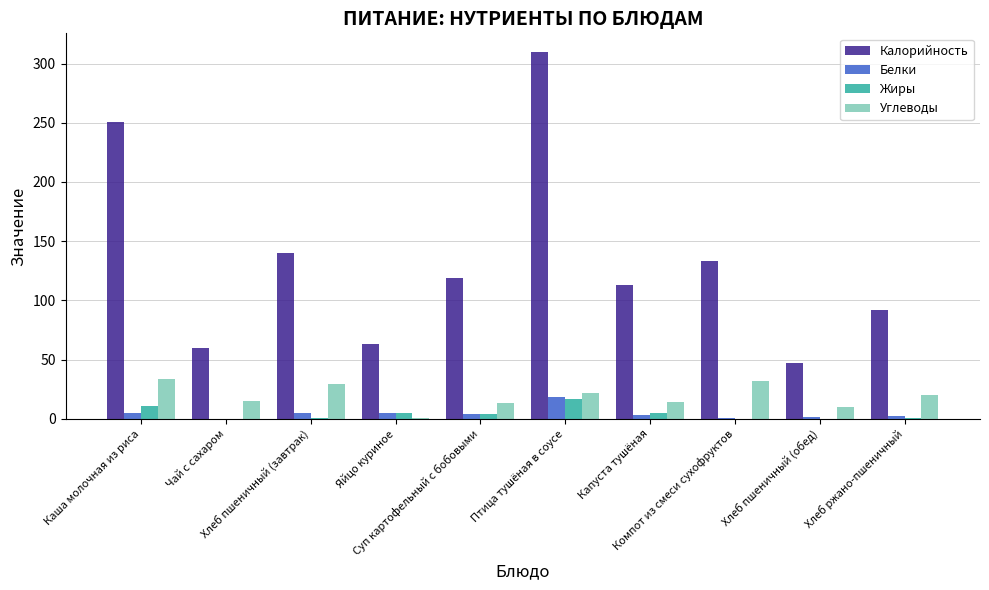

How many groups of bars are there?

10